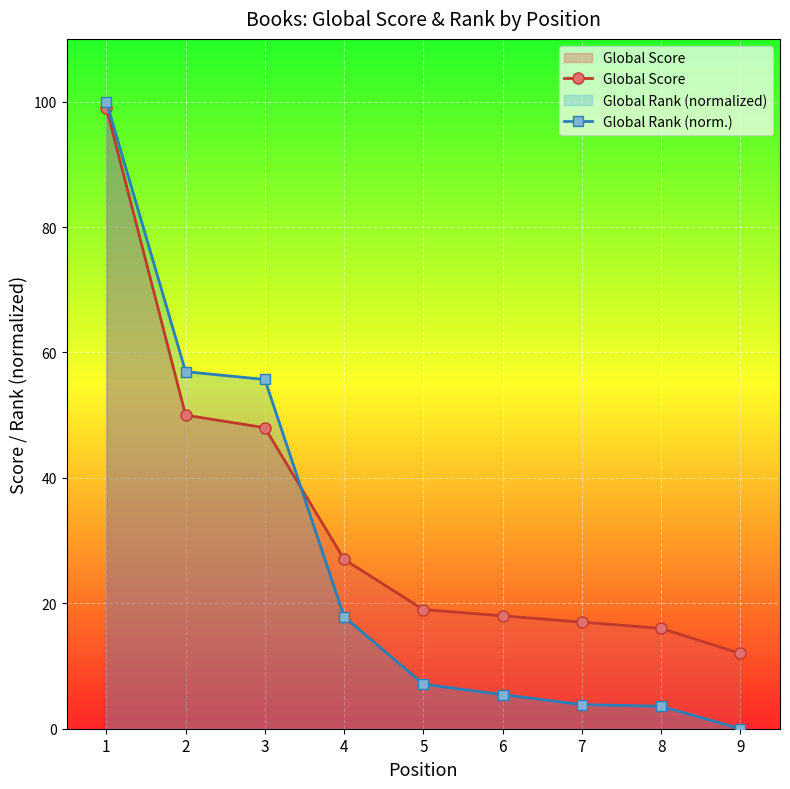

Is the value of Global Rank (norm.) at 6 greater than the value of Global Score at 7?

No